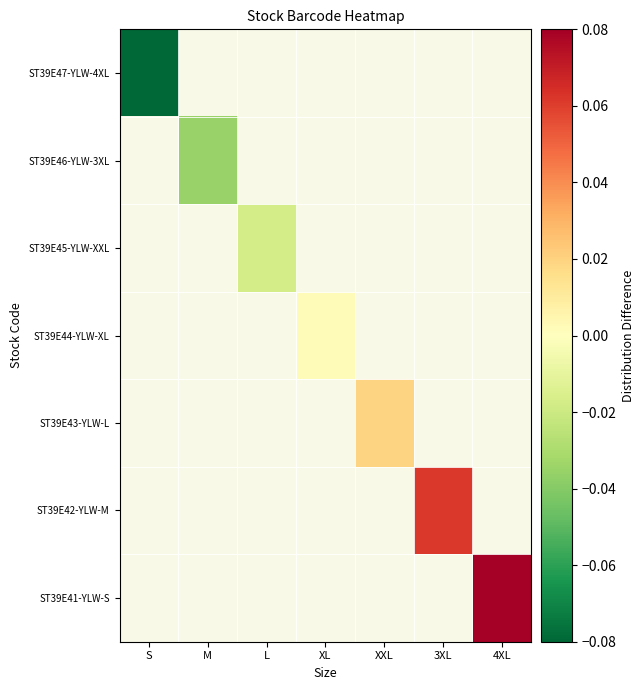

Which category has the highest value across all series?

4XL